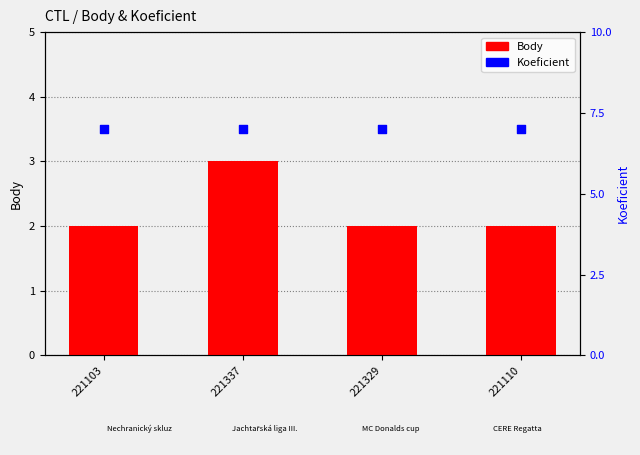

Which series contains the lowest Y value?

Body